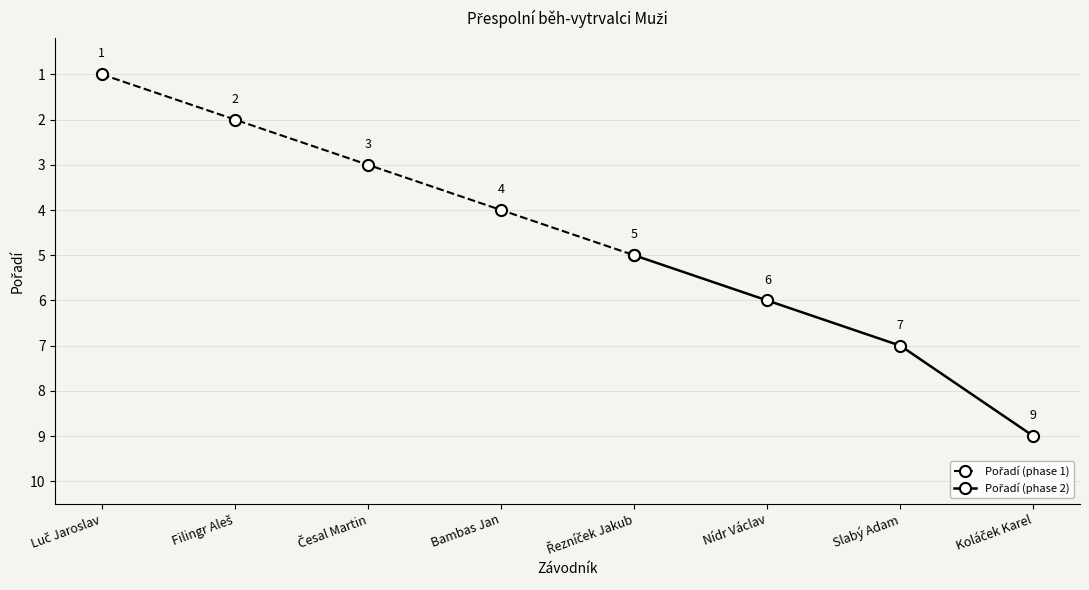

What is the label of the 4th point from the left?

Bambas Jan